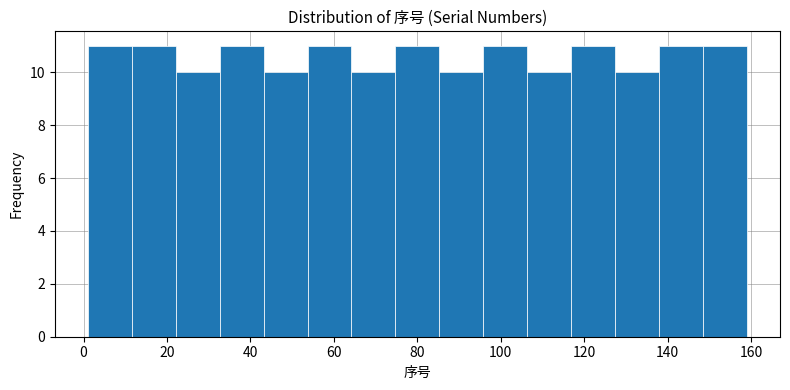

Reading left to right, transcribe this chart: for each bar, give the range it covers on the x-axis and its height. Neither the bar edges nor the heights are printed on the chart, so give them approximately, as read against the axes.

2 to 12: 11
12 to 22: 11
22 to 32: 10
32 to 44: 11
44 to 54: 10
54 to 64: 11
64 to 74: 10
74 to 86: 11
86 to 96: 10
96 to 106: 11
106 to 116: 10
116 to 128: 11
128 to 138: 10
138 to 148: 11
148 to 160: 11